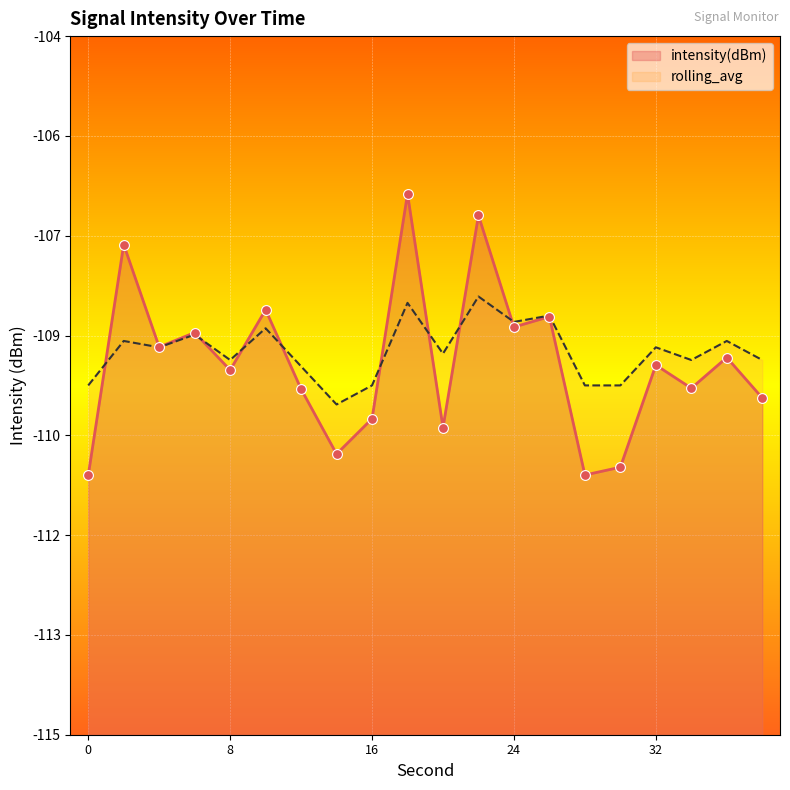

Which series has the largest Y range (max minus min)?

intensity(dBm)